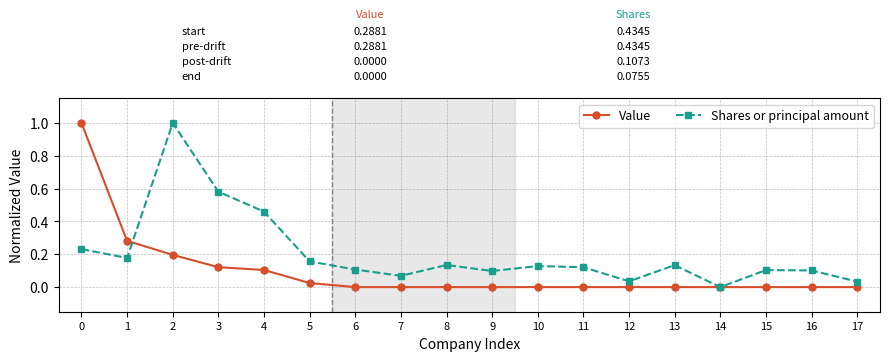

Which series changed the most between 10 and 14?

Shares or principal amount